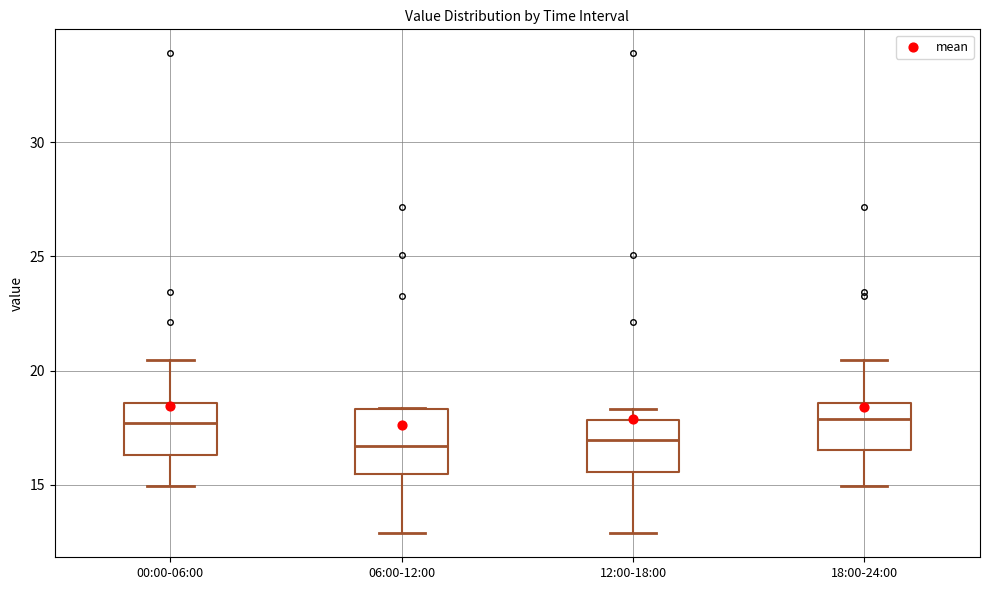

Comparing the boxes themselves (not the whiskers), which one is the tallest?

06:00-12:00